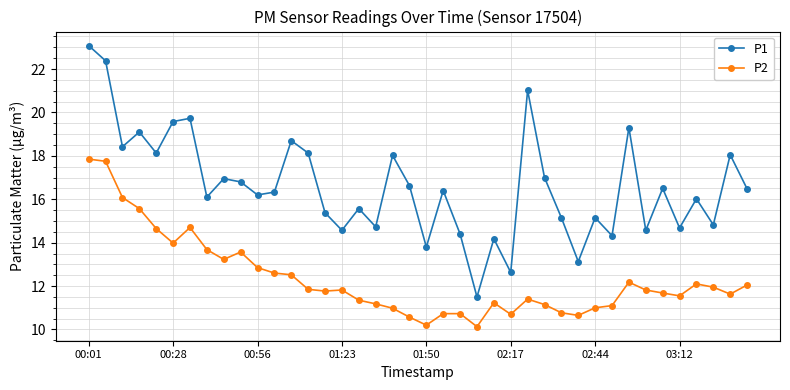

Which series has the widest spread of values?

P1